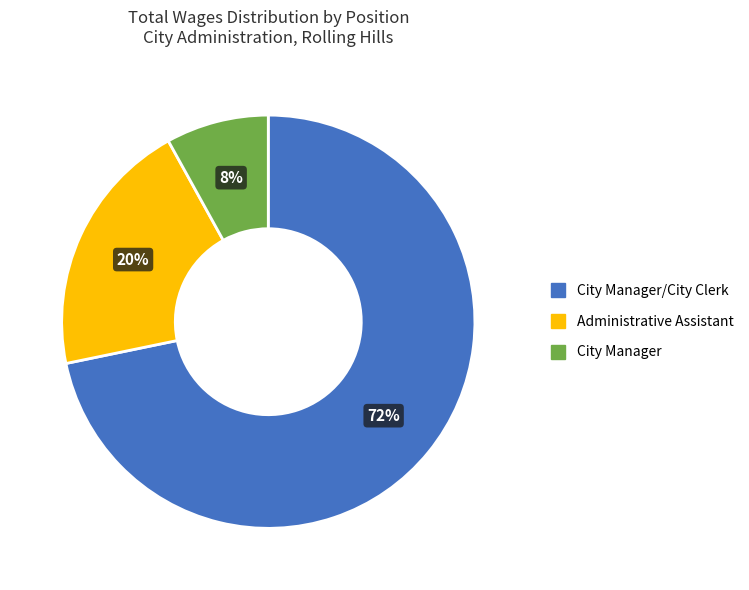

Does any single category account for the majority?

Yes